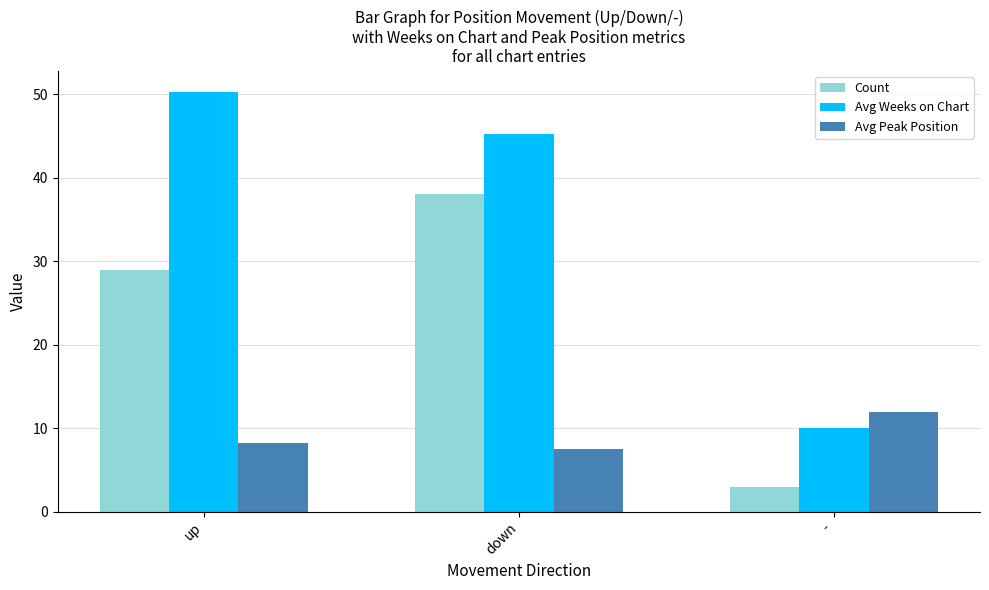

At which category is the sum across all series the highest?

down